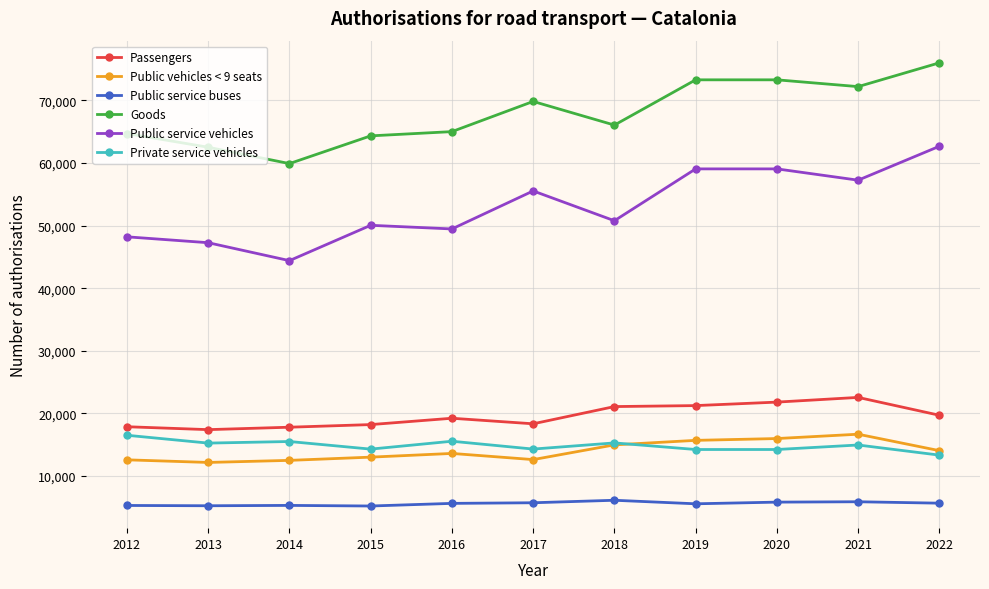

The value of Private service vehicles at 2022 is 13328. True or false?

True